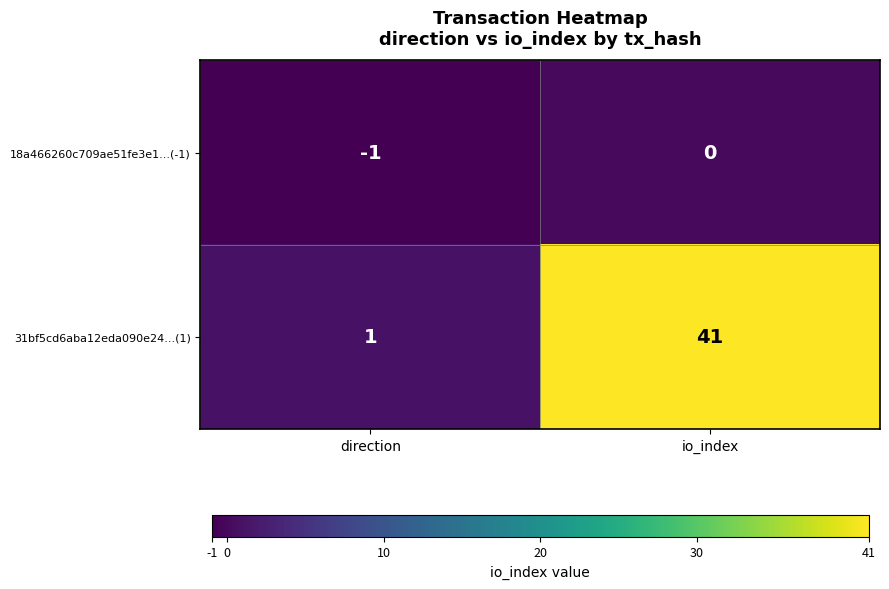

Reading left to right, what are all the values shown in this chart?

18a466260c709ae51fe3e1...(-1): direction=-1	io_index=0
31bf5cd6aba12eda090e24...(1): direction=1	io_index=41